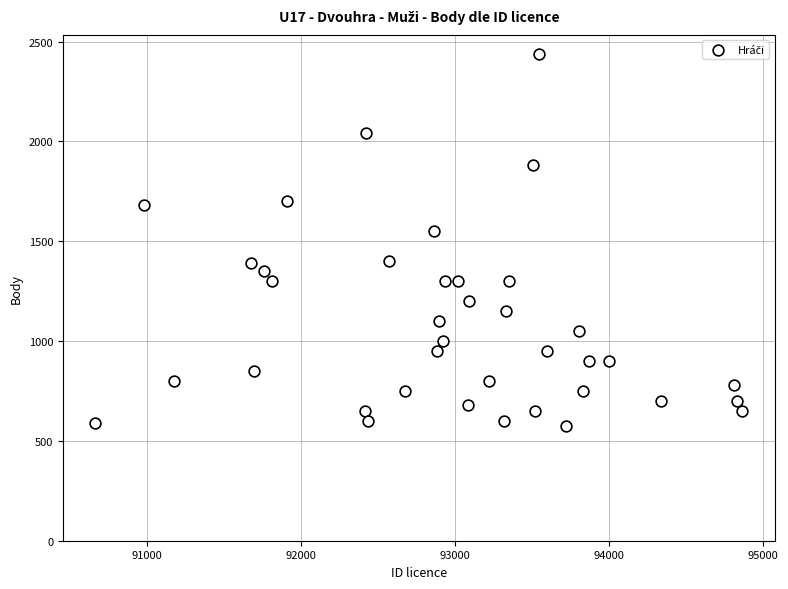

What Y value in the scatter plot is closest to 1507?

1550